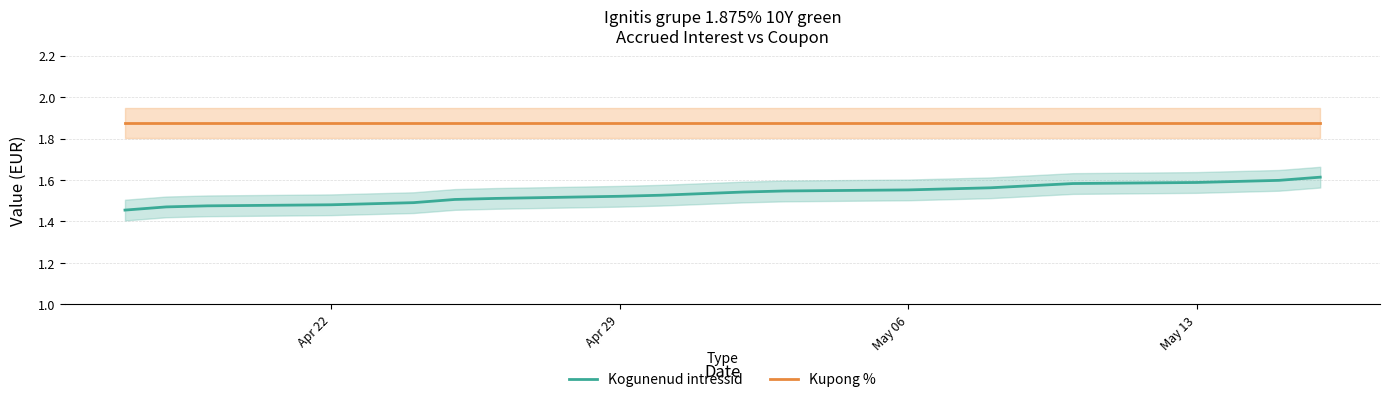

Does the chart display data point markers on the line(s)?

No